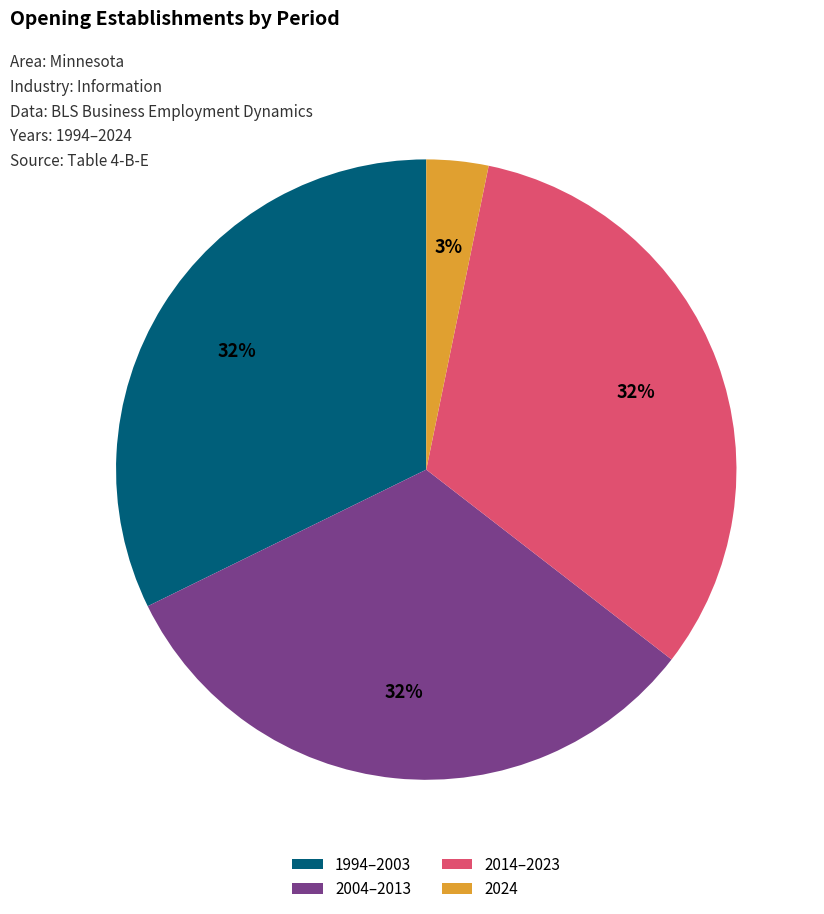

Approximately how many times larger is the value at 1994–2003 compared to 2004–2013?

1.0